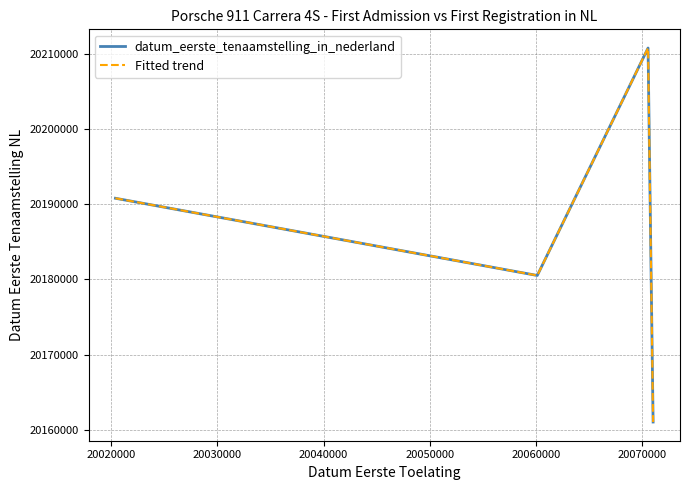

Is this an area chart (filled region under the line)?

No